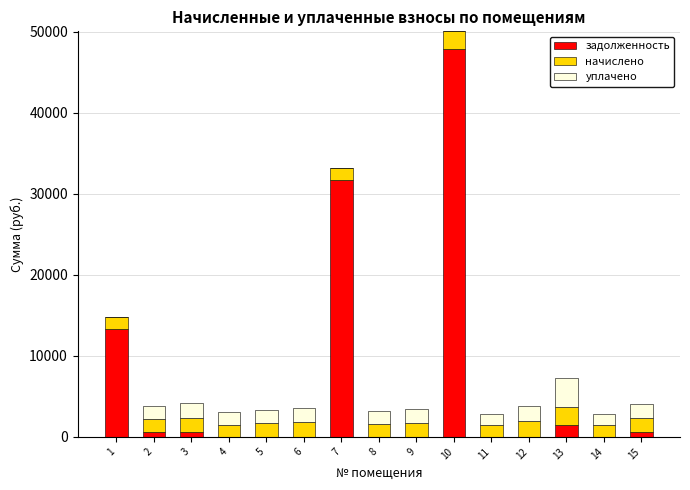

What is the sum of all задолженность values?

96138.0